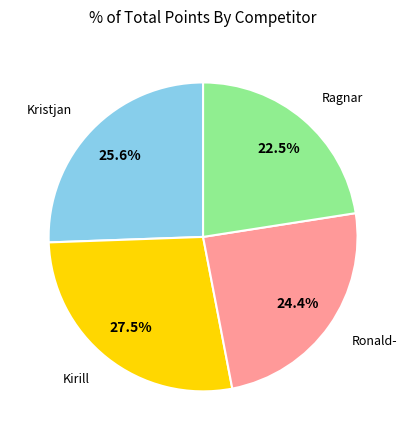

Is there a majority slice in this chart?

No